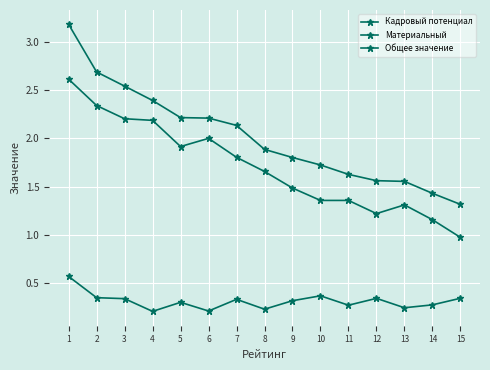

At which category does the chart reach its minimum across all series?

4